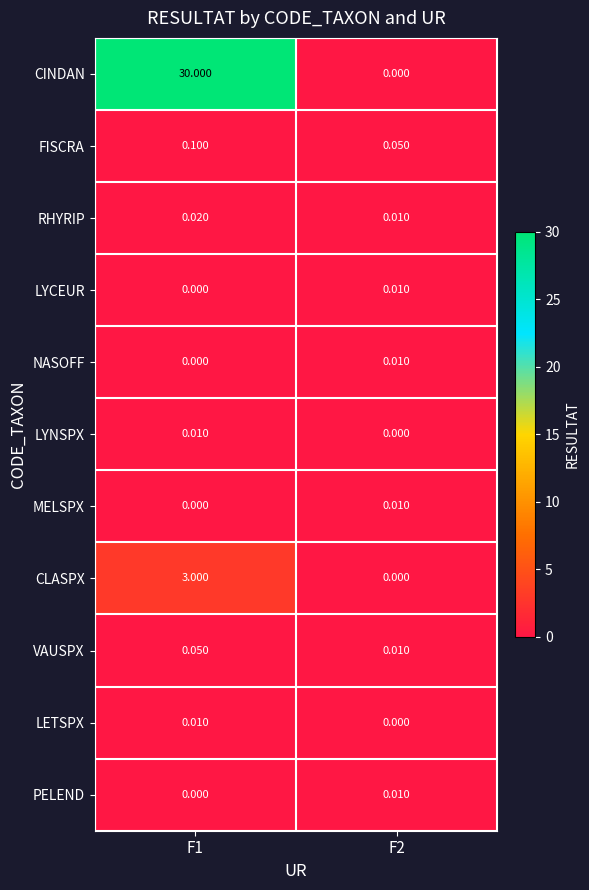

Which series has the widest spread of values?

CINDAN